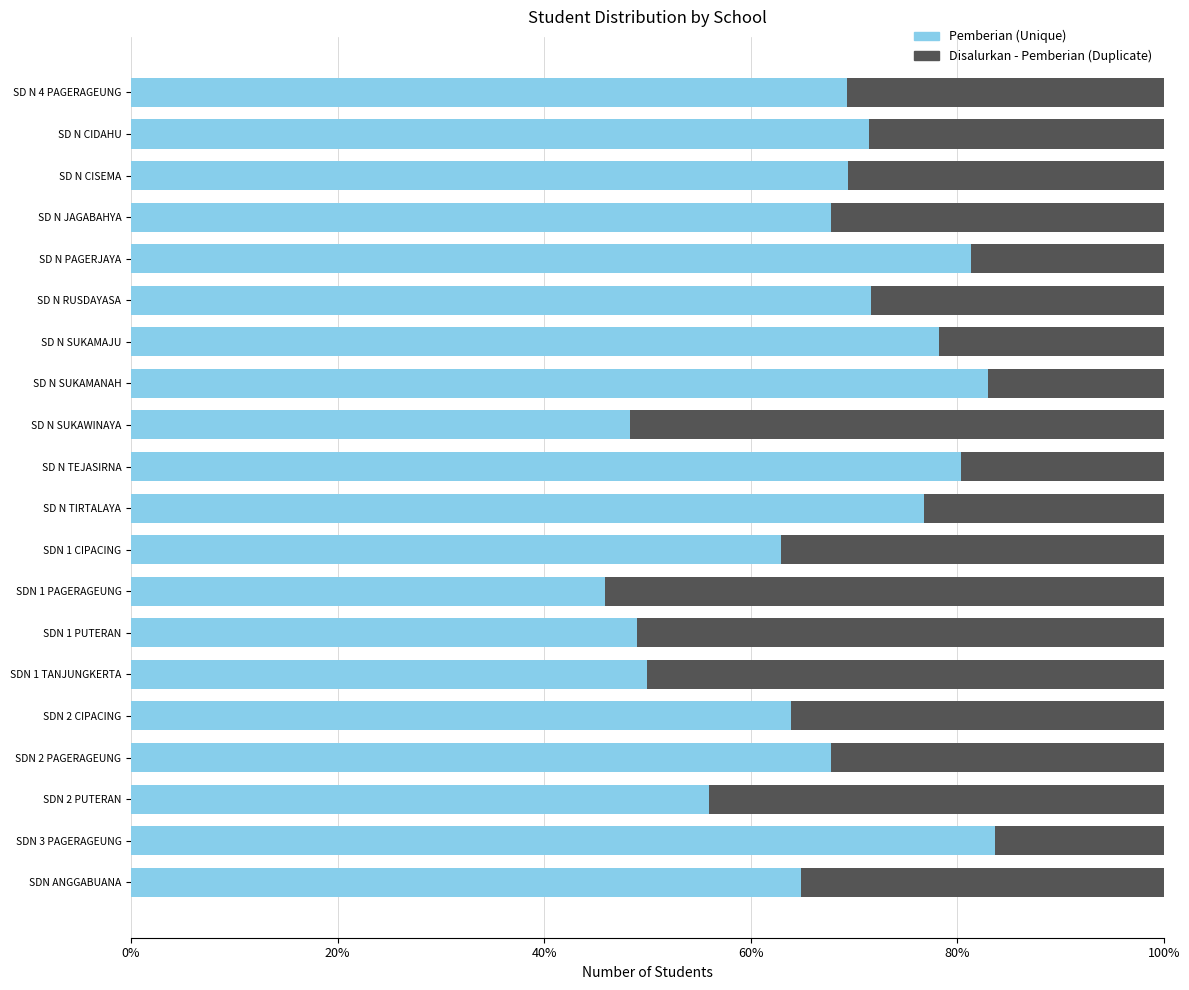

What are all the series names shown in the legend?

Pemberian (Unique), Disalurkan - Pemberian (Duplicate)